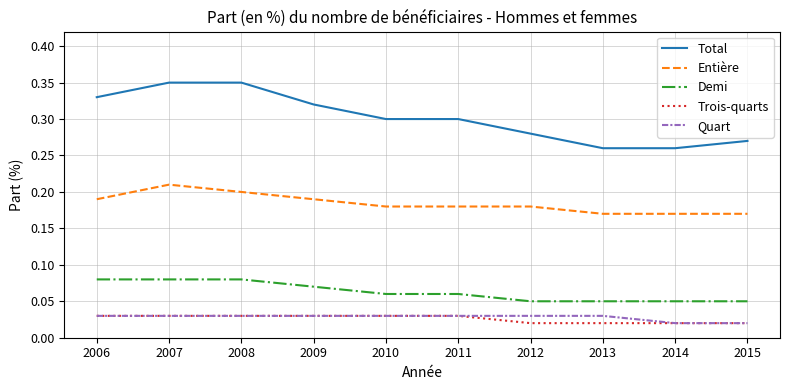

What are all the series names shown in the legend?

Total, Entière, Demi, Trois-quarts, Quart